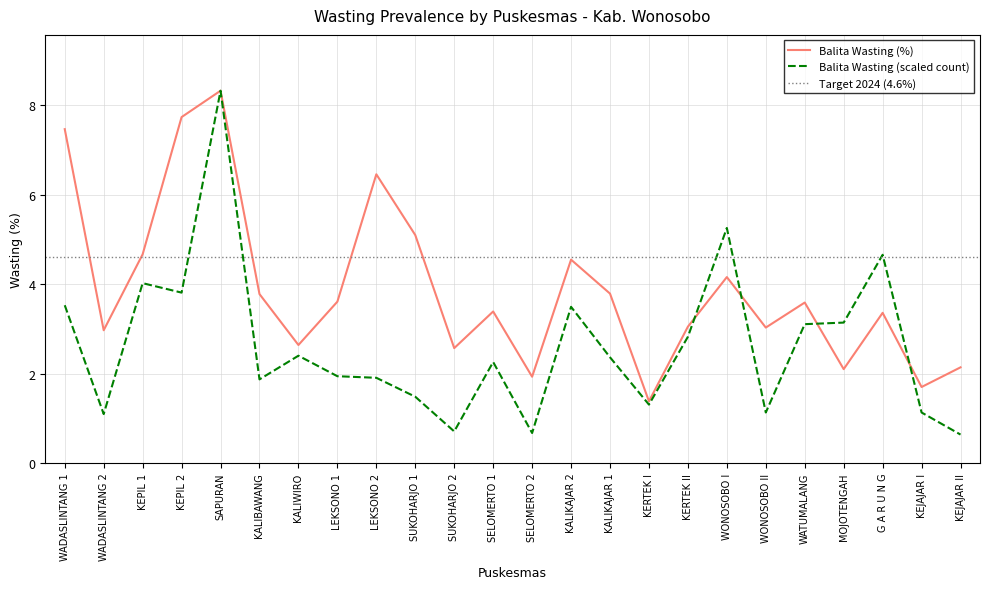

Is the value of Balita Wasting (count) at KALIBAWANG greater than the value of Balita Wasting (%) at KEJAJAR II?

No